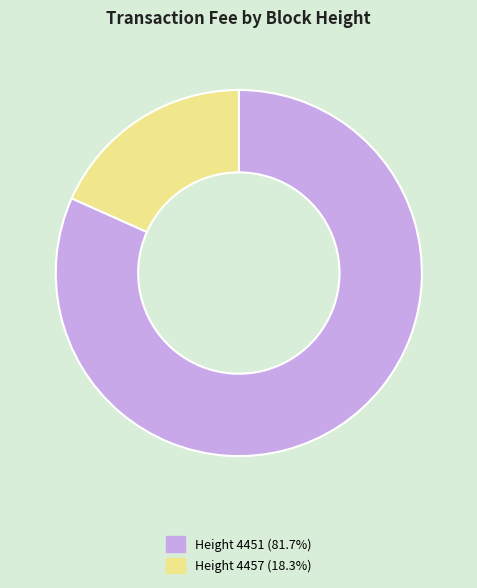

What is the ratio of the value at Height 4451 (81.7%) to the value at Height 4457 (18.3%)?

4.5